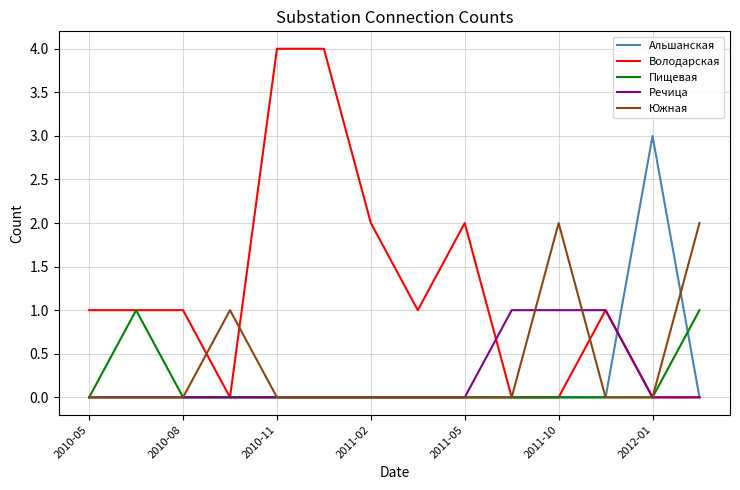

Which series has the largest range (max minus min)?

Володарская